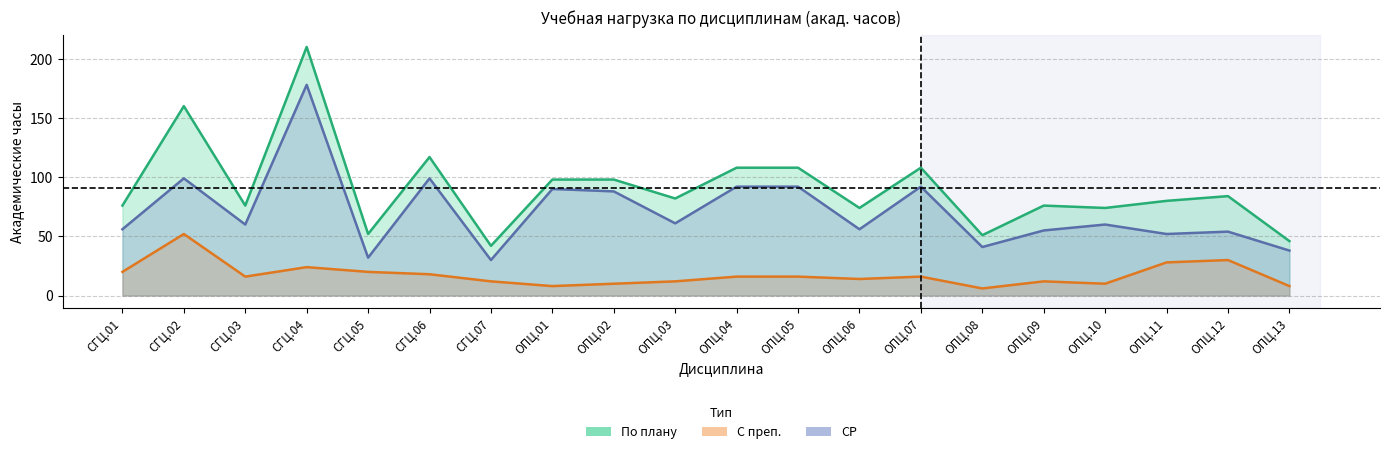

Which series has the largest range (max minus min)?

По плану